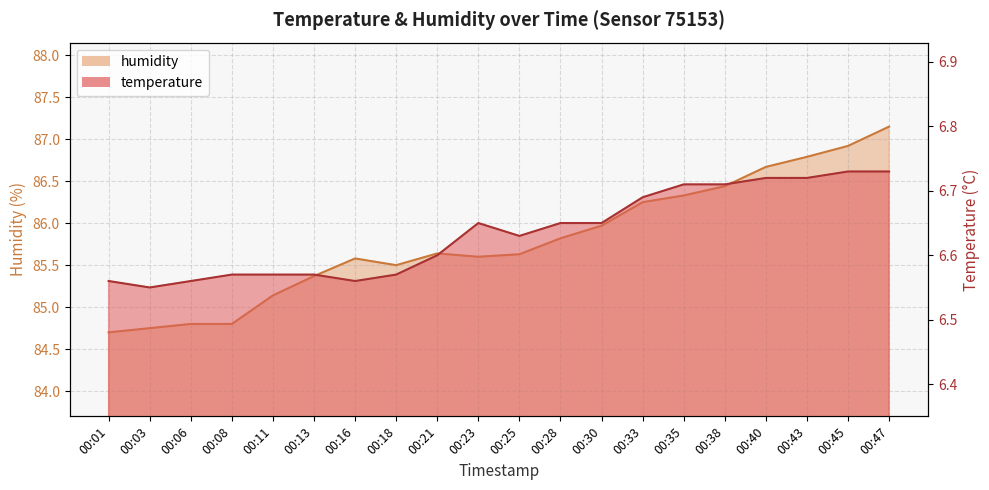

At which label does humidity first exceed 85?

00:11